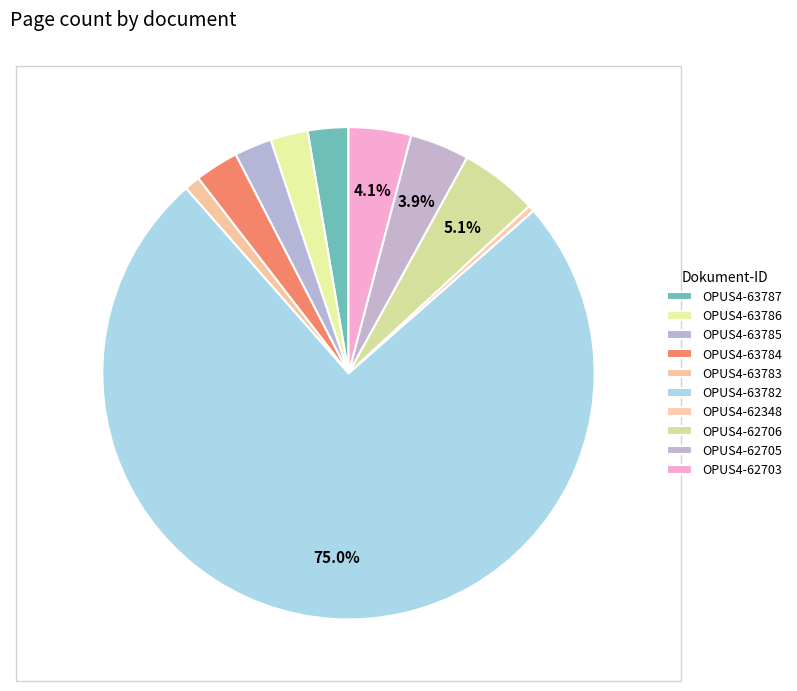

Rank the categories by value from lowest to highest.

OPUS4-62348, OPUS4-63783, OPUS4-63786, OPUS4-63785, OPUS4-63787, OPUS4-63784, OPUS4-62705, OPUS4-62703, OPUS4-62706, OPUS4-63782